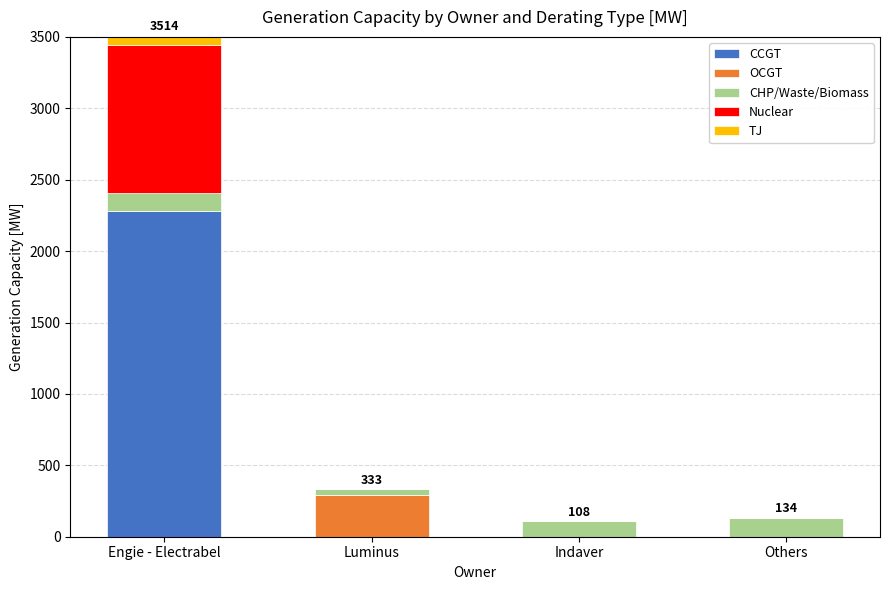

The value of CCGT at Luminus is 1392.9. True or false?

False